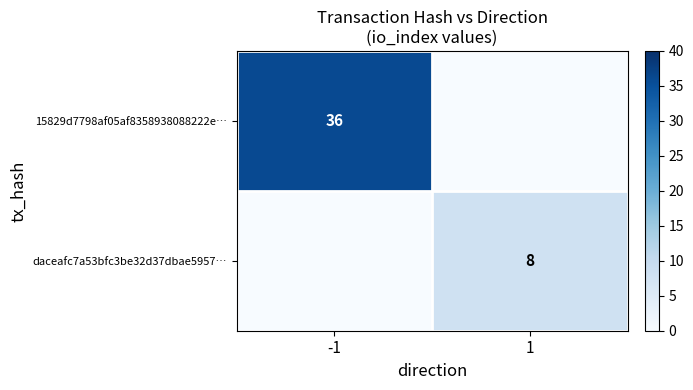

True or false: daceafc7a53bfc3be32d37dbae5957… has a value of 8 at 1.

True